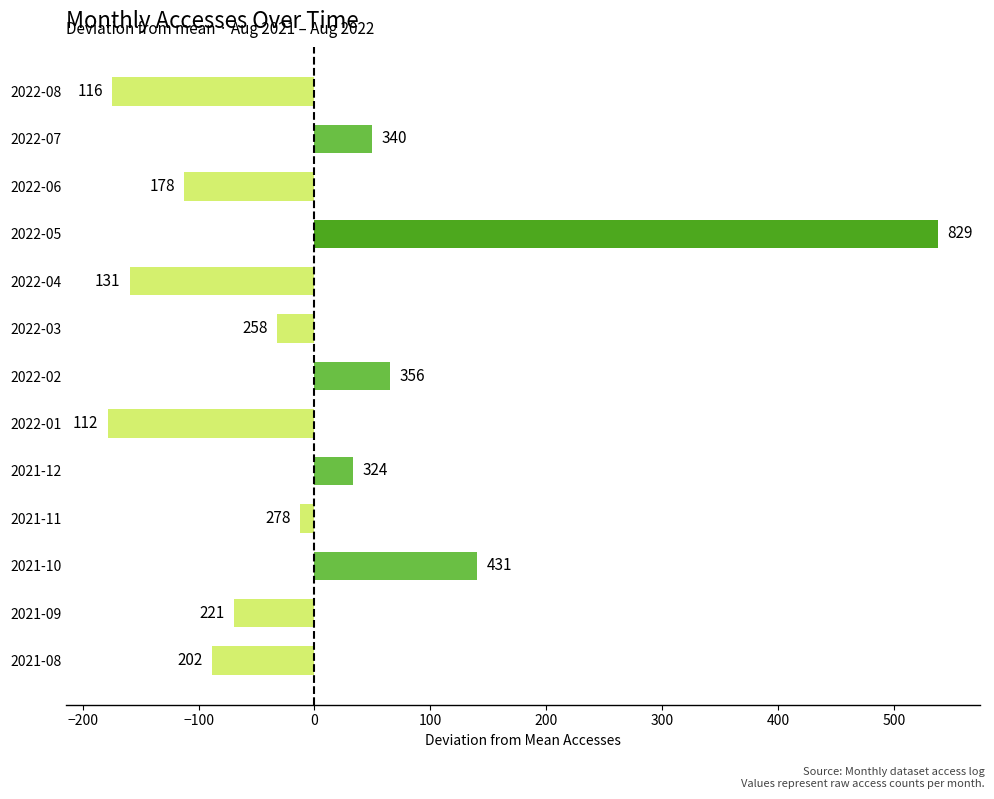

How many bars are there in total?

13